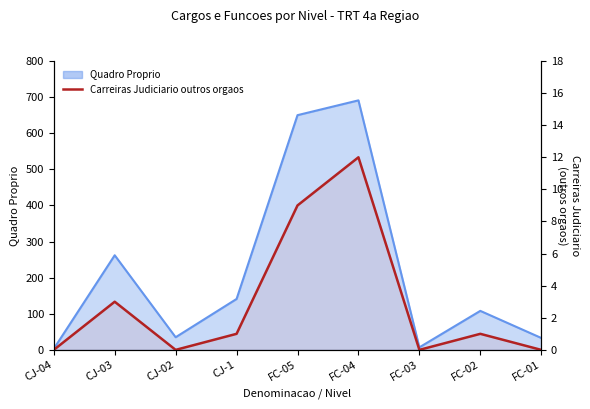

Between FC-03 and FC-04, which is larger?

FC-04